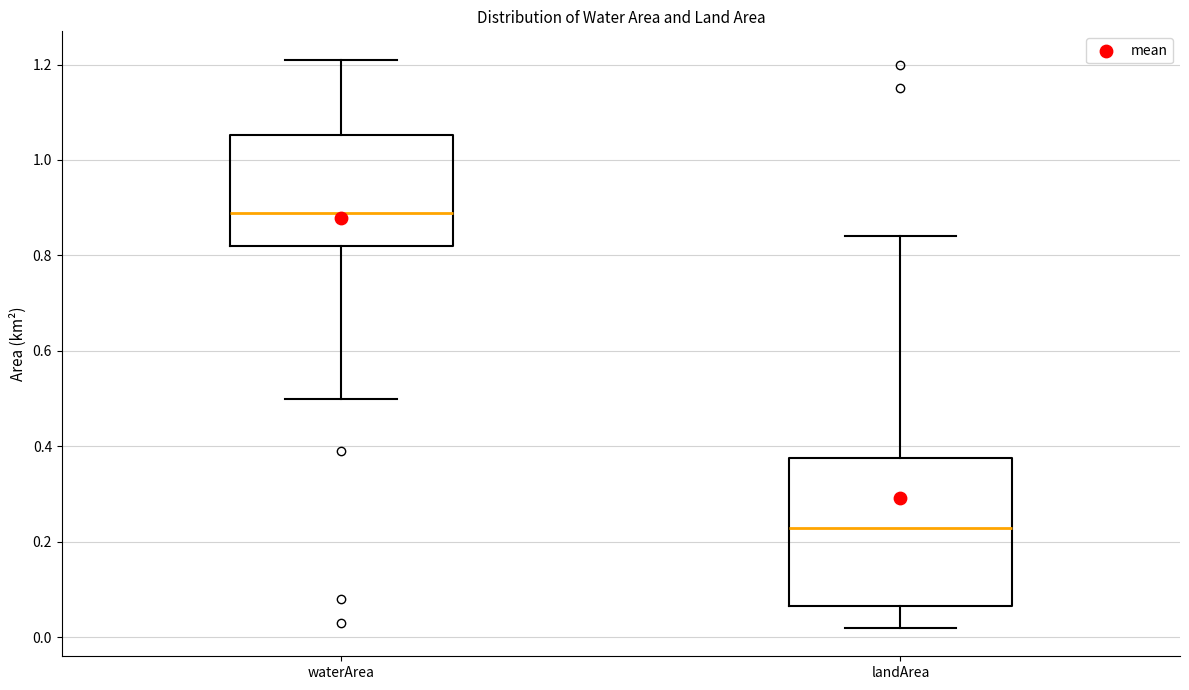

Which box has the highest median line?

waterArea